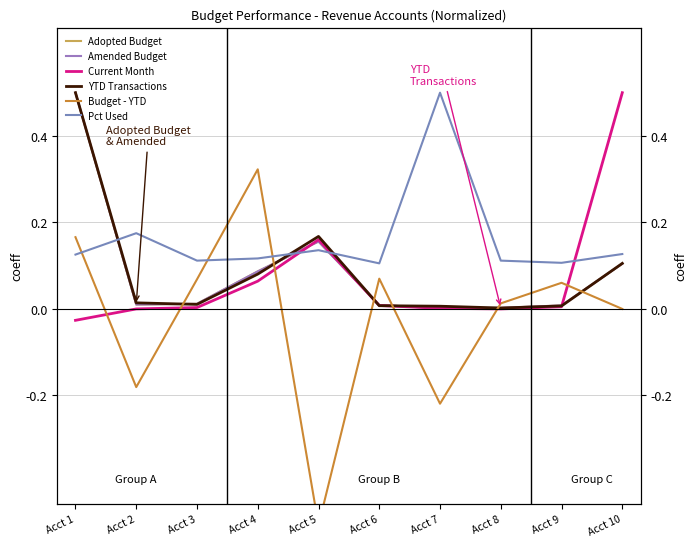

Where do Adopted Budget and Current Month first cross each other?

Acct 4 and Acct 5